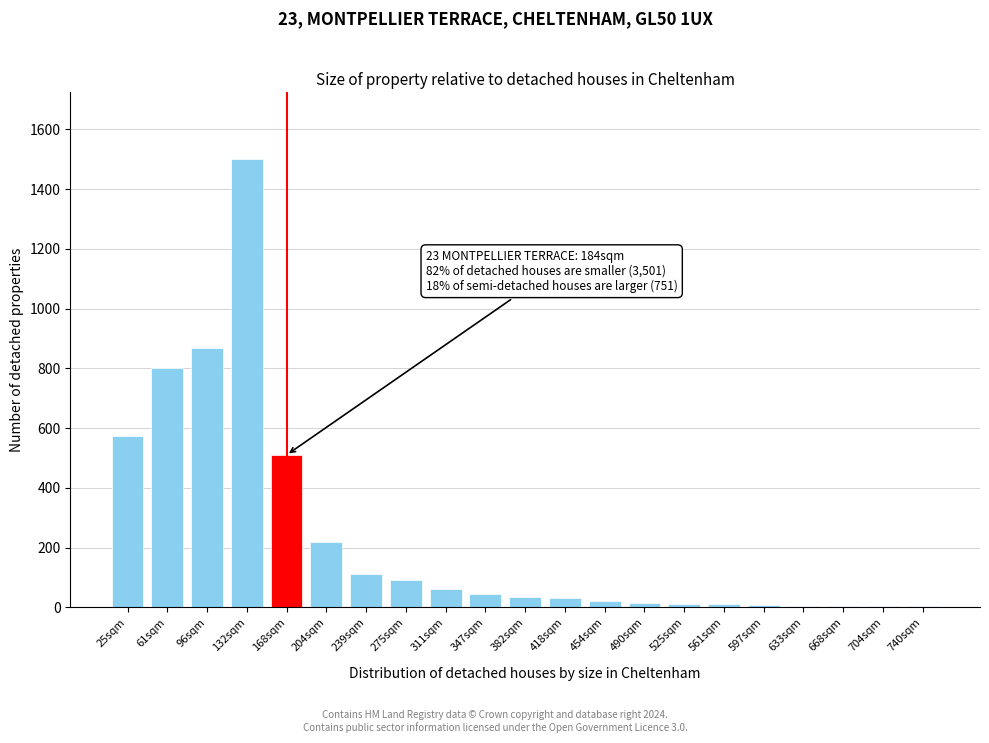

Is it true that the value at 382sqm is 35?

True